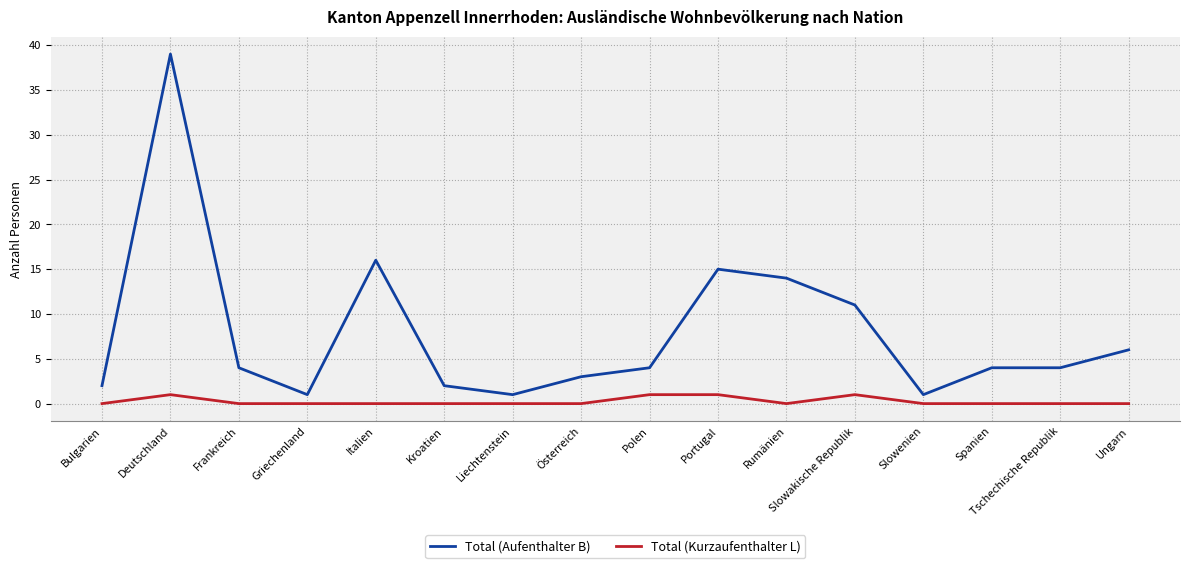

How many lines are shown in the chart?

2